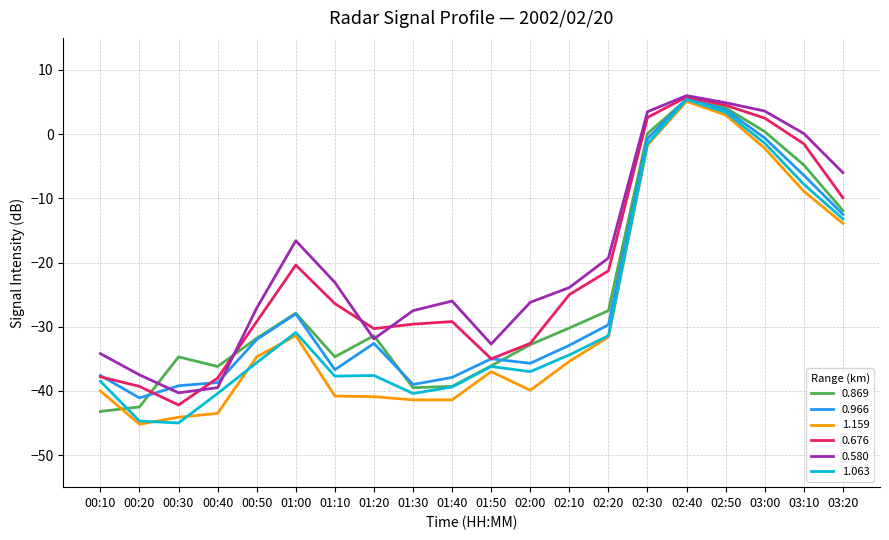

What is the sum of all 1.063 values?

-544.3